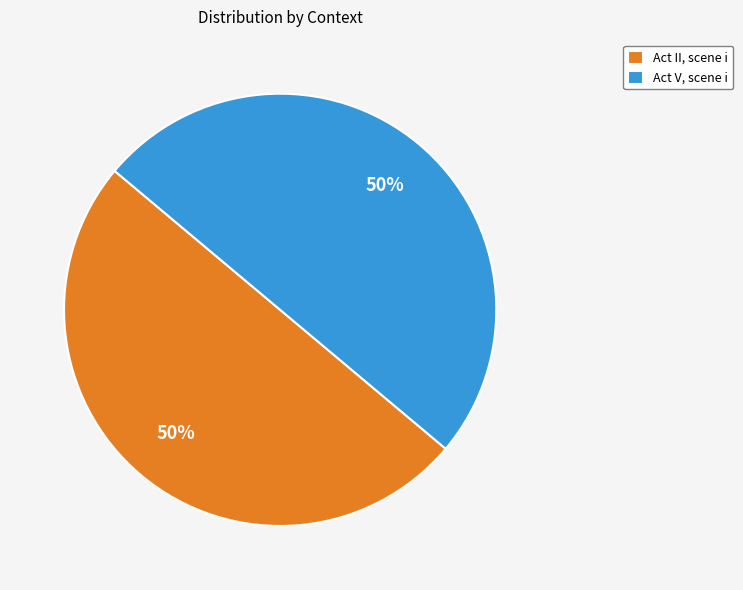

To the nearest percent, what is the average slice percentage?

50%